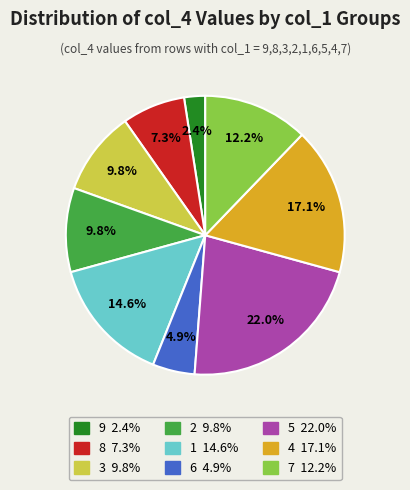

Does any single category account for the majority?

No